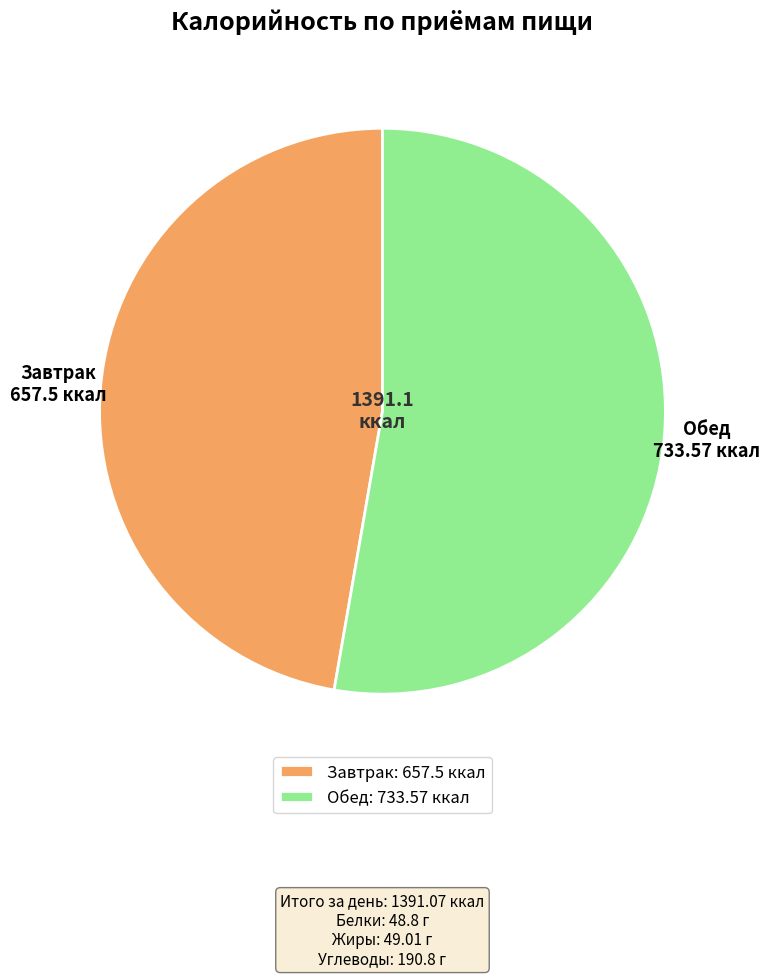

The Обед slice represents 41% of the pie. True or false?

False